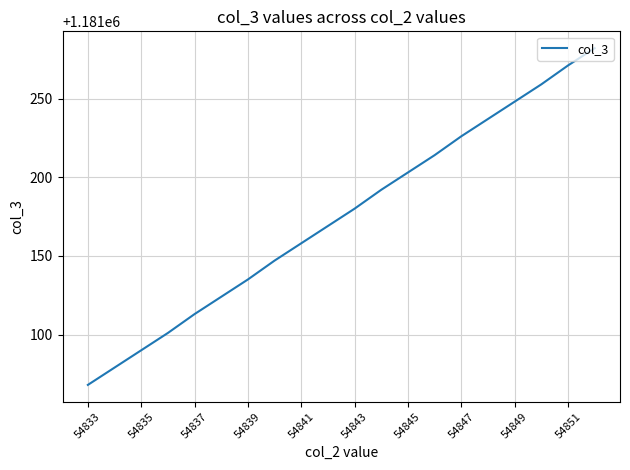

What is the difference between the maximum and second lowest values?

203